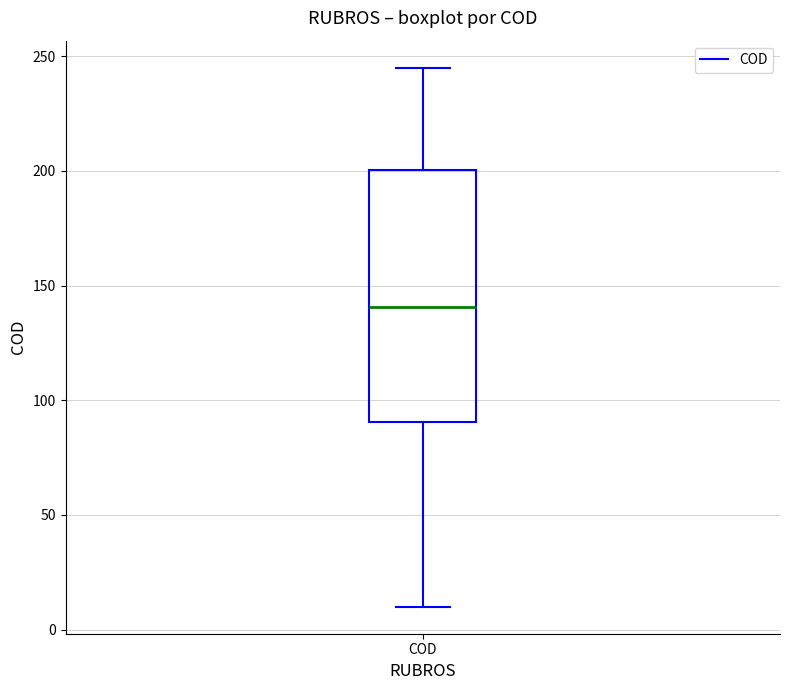

Transcribe this box plot: give where the median line is, the range the box spans, and where the two whiskers end, as read against the y-axis. The values are not printed on the chart, so give them approximately, as read against the axis.

median 140, box 90 to 200, whiskers 10 to 245